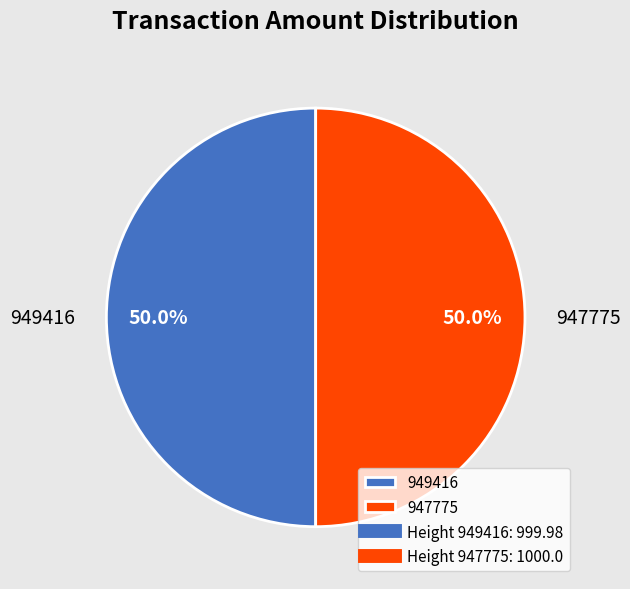

Do 949416 and 947775 together represent more than half of the pie?

Yes